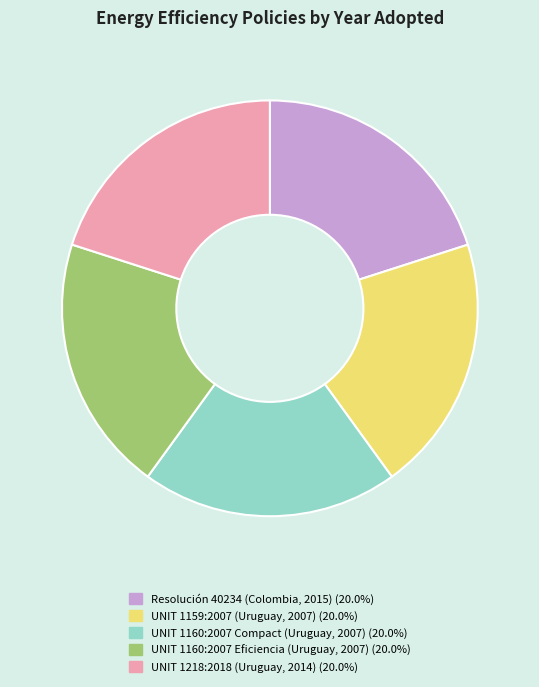

Approximately how many times larger is the value at UNIT 1159:2007 (Uruguay, 2007) compared to UNIT 1160:2007 Eficiencia (Uruguay, 2007)?

1.0